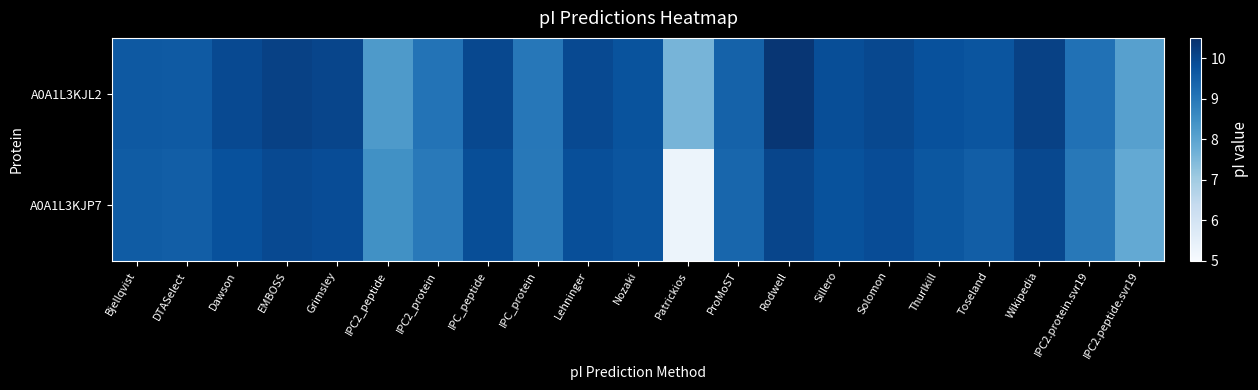

Reading left to right, extract all data points from this chart.

A0A1L3KJL2: Bjellqvist=9.6	DTASelect=9.6	Dawson=10.0	EMBOSS=10.1	Grimsley=10.0	IPC2_peptide=8.2	IPC2_protein=9.1	IPC_peptide=10.0	IPC_protein=9.0	Lehninger=10.0	Nozaki=9.8	Patrickios=7.6	ProMoST=9.4	Rodwell=10.3	Sillero=9.9	Solomon=10.0	Thurlkill=9.8	Toseland=9.7	Wikipedia=10.1	IPC2.protein.svr19=9.1	IPC2.peptide.svr19=8.1
A0A1L3KJP7: Bjellqvist=9.6	DTASelect=9.5	Dawson=9.8	EMBOSS=10.0	Grimsley=9.9	IPC2_peptide=8.4	IPC2_protein=8.9	IPC_peptide=9.9	IPC_protein=9.0	Lehninger=9.8	Nozaki=9.7	Patrickios=5.3	ProMoST=9.3	Rodwell=10.0	Sillero=9.8	Solomon=9.9	Thurlkill=9.7	Toseland=9.5	Wikipedia=10.0	IPC2.protein.svr19=9.0	IPC2.peptide.svr19=7.9